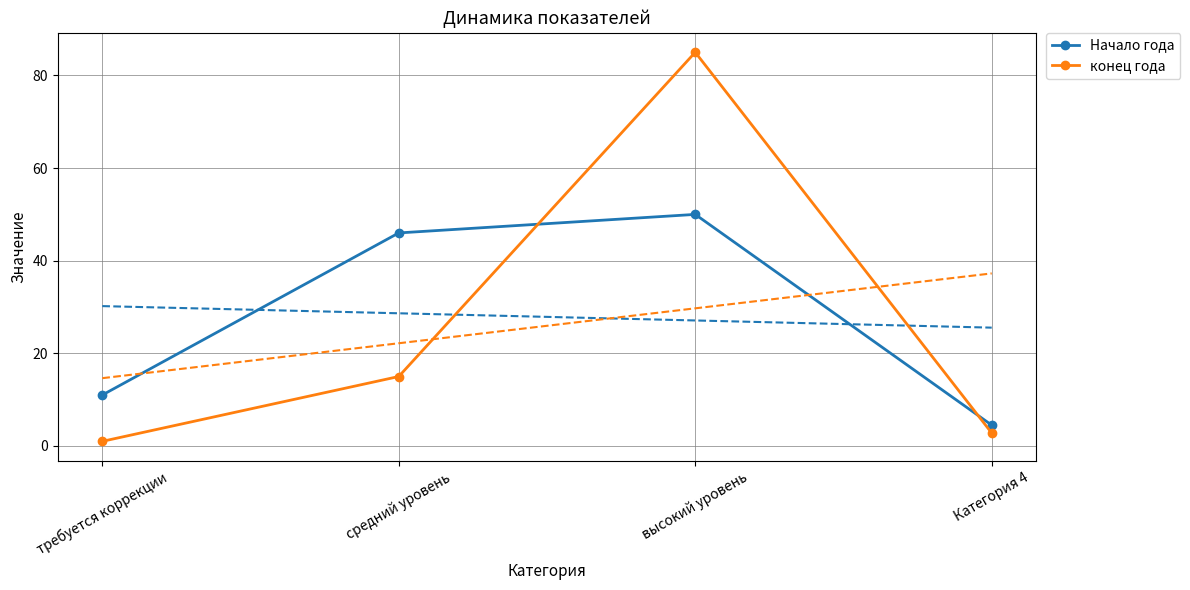

What position from the right is средний уровень?

3